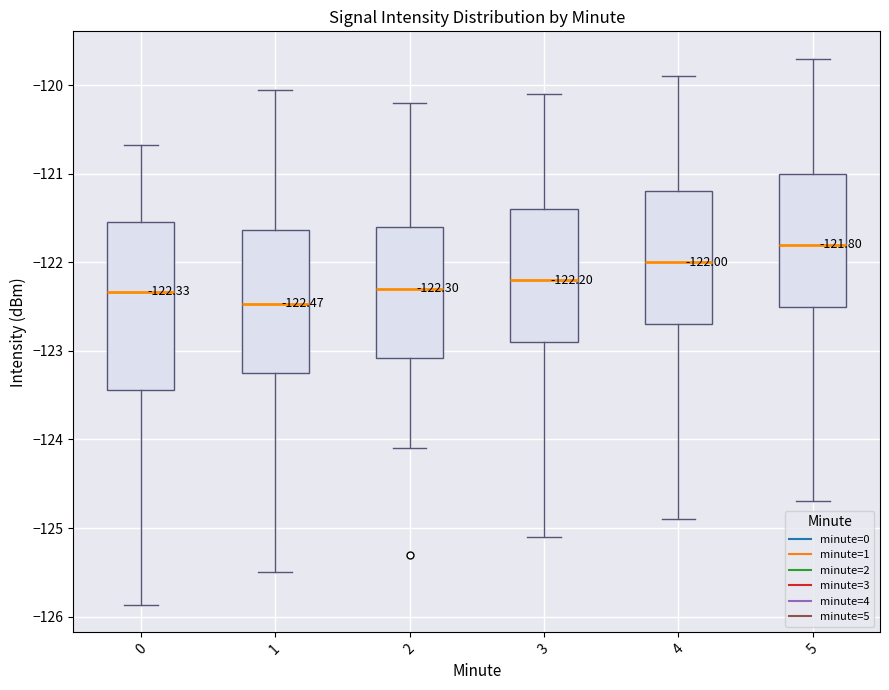

Which box's median line is the highest?

5